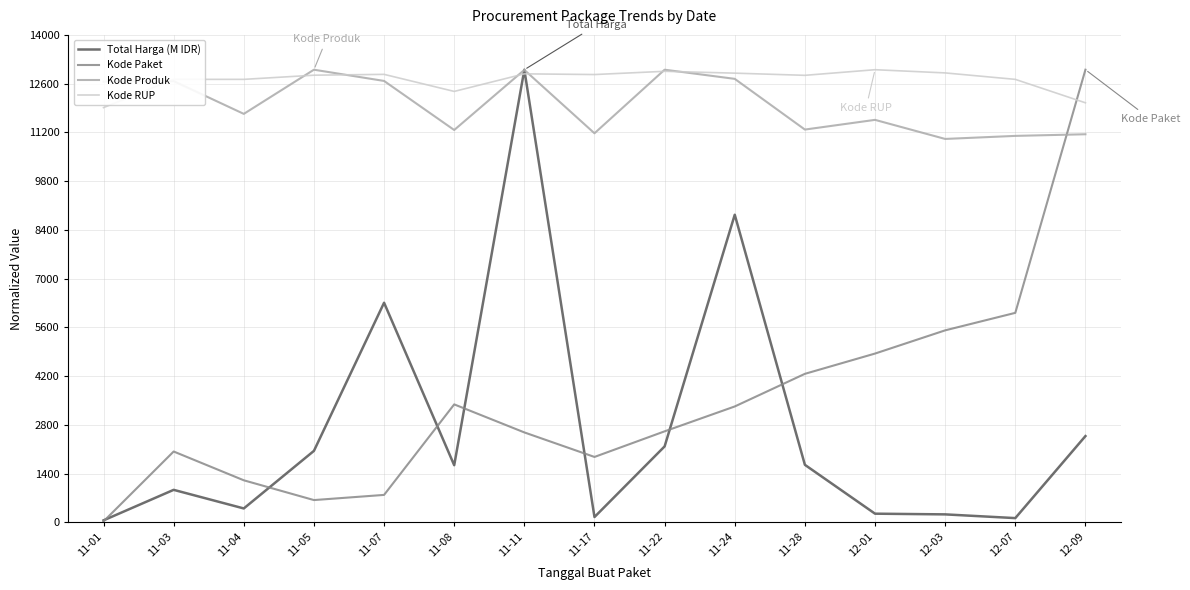

At which category is the sum across all series the highest?

11-11